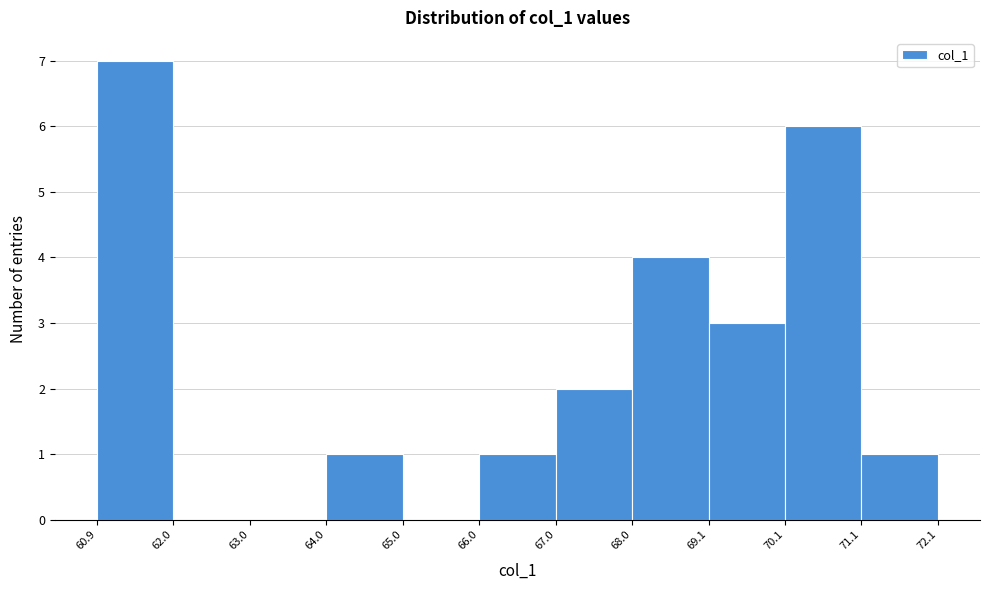

Which range on the x-axis has the tallest bar?

60.9 to 62.0